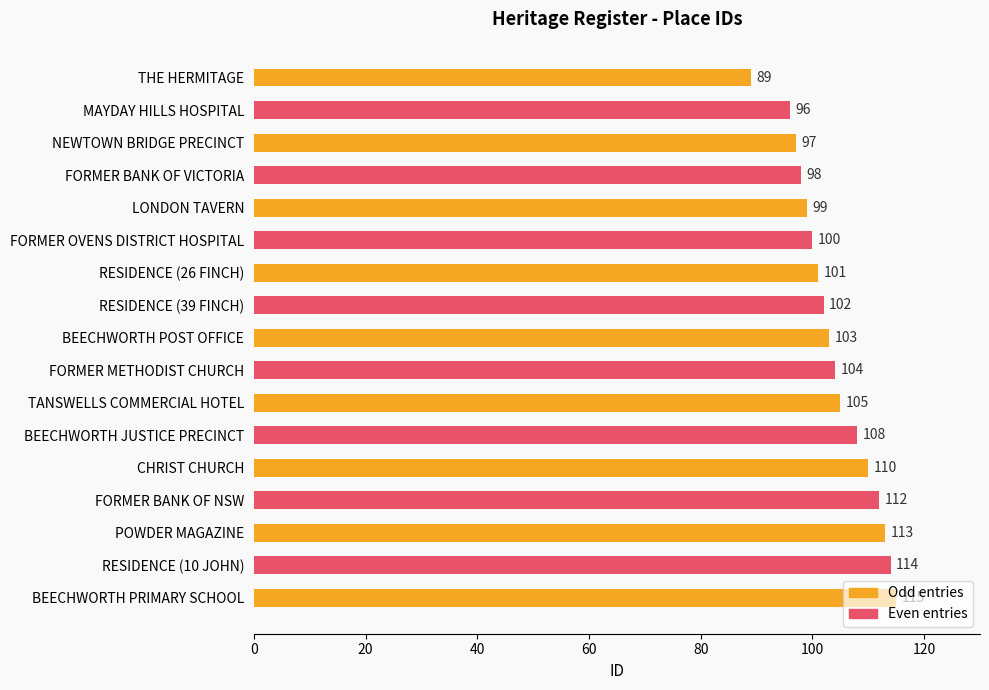

What is the ratio of the value at POWDER MAGAZINE to the value at FORMER BANK OF VICTORIA?

1.2